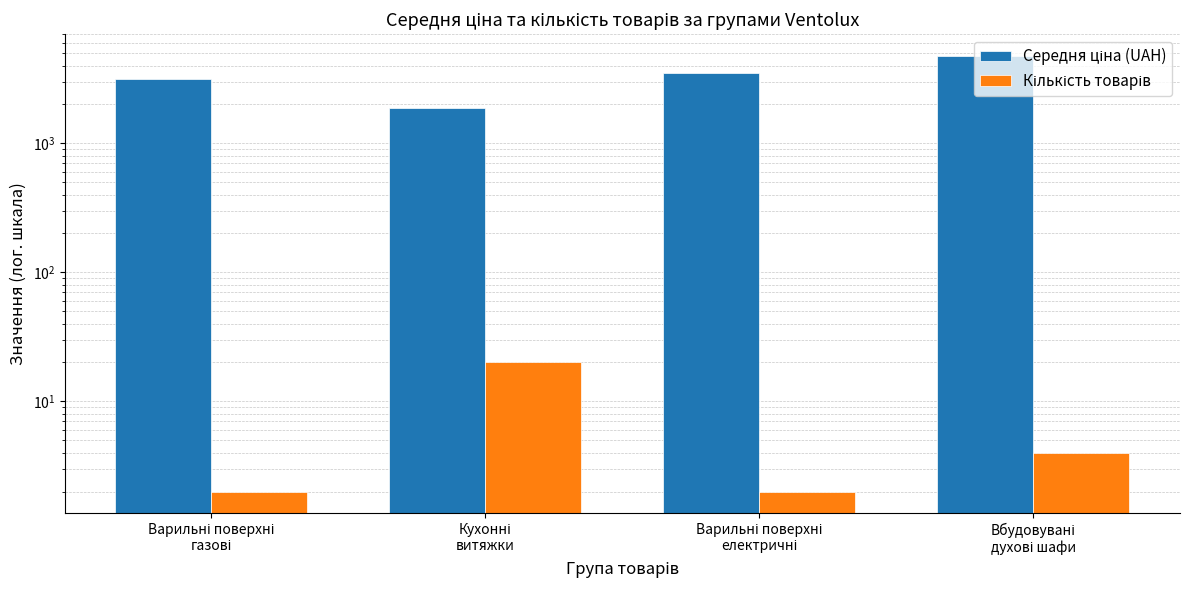

Are the bars horizontal?

No